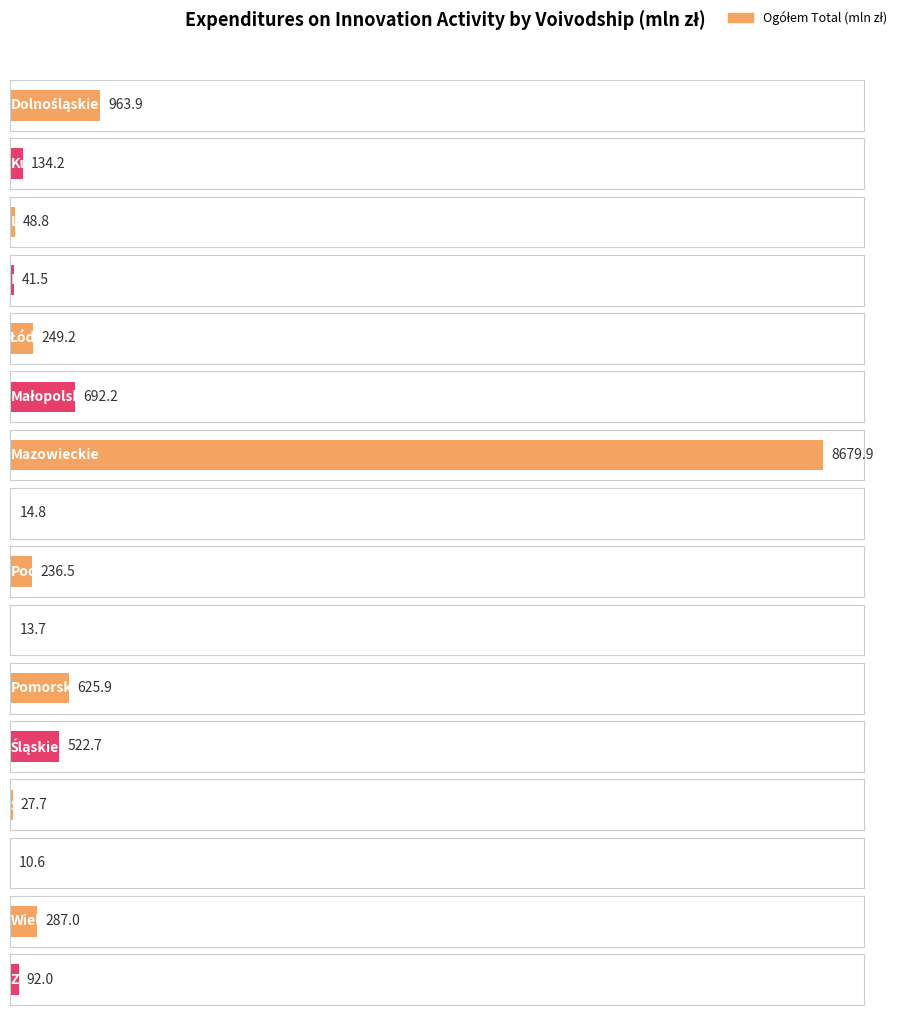

Reading right to left, list all the values displayed in this chart.

Zachodniopomorskie=92.0	Wielkopolskie=287.0	Warmińsko-mazurskie=10.6	Świętokrzyskie=27.7	Śląskie=522.7	Pomorskie=625.9	Podlaskie=13.7	Podkarpackie=236.5	Opolskie=14.8	Mazowieckie=8679.9	Małopolskie=692.2	Łódzkie=249.2	Lubuskie=41.5	Lubelskie=48.8	Kujawsko-pomorskie=134.2	Dolnośląskie=963.9